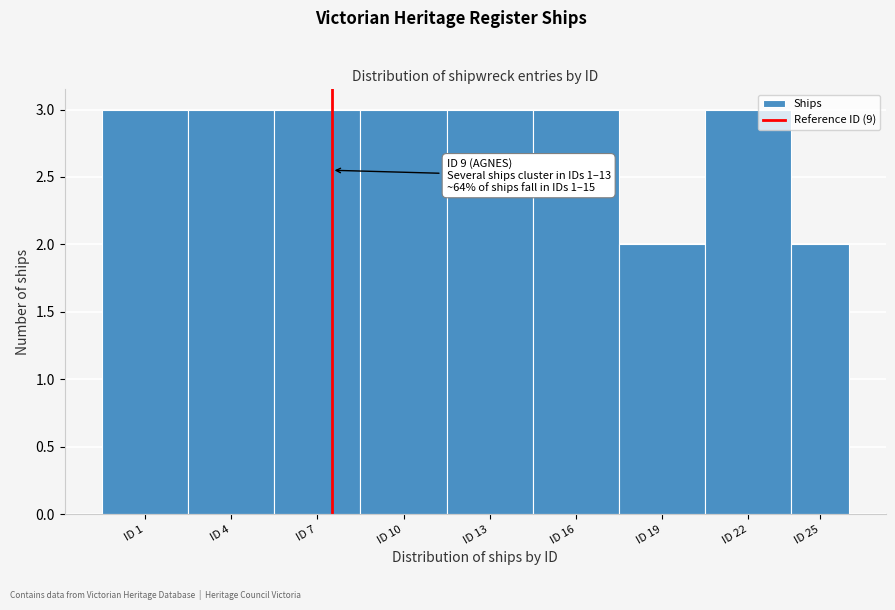

Reading left to right, extract all data points from this chart.

ID 1=3	ID 4=3	ID 7=3	ID 10=3	ID 13=3	ID 16=3	ID 19=2	ID 22=3	ID 25=2